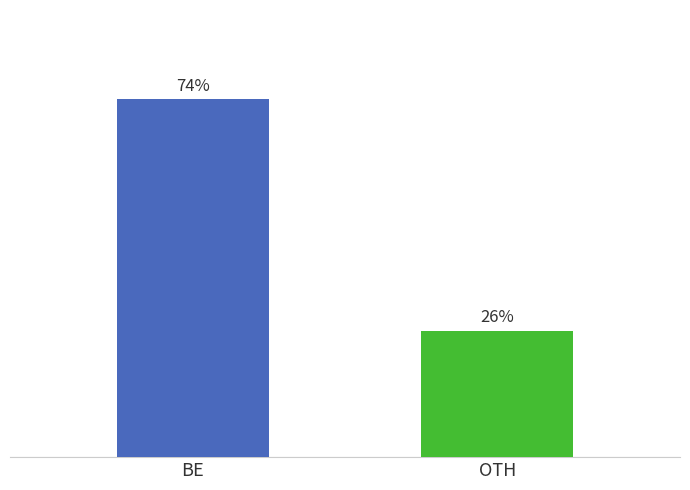

Does the chart contain any negative values?

No